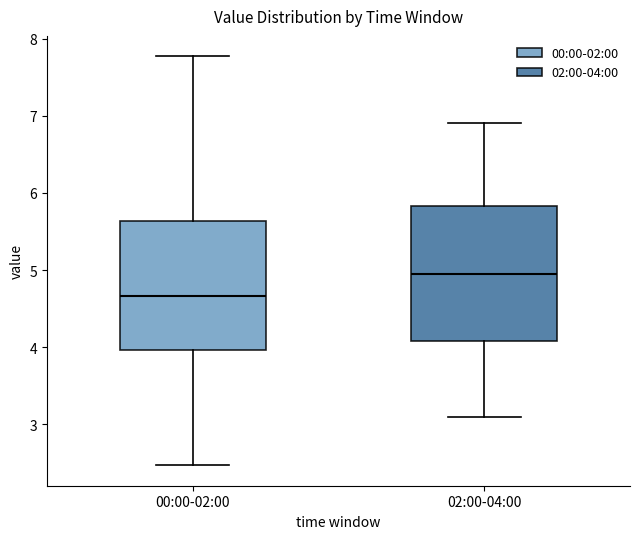

Reading left to right, transcribe this box plot: for each box, give where its median line is, the range the box spans, and where its two whiskers end, as read against the y-axis. The values are not printed on the chart, so give them approximately, as read against the axis.

00:00-02:00: median 4.7, box 4.0 to 5.6, whiskers 2.5 to 7.8
02:00-04:00: median 5.0, box 4.1 to 5.8, whiskers 3.1 to 6.9